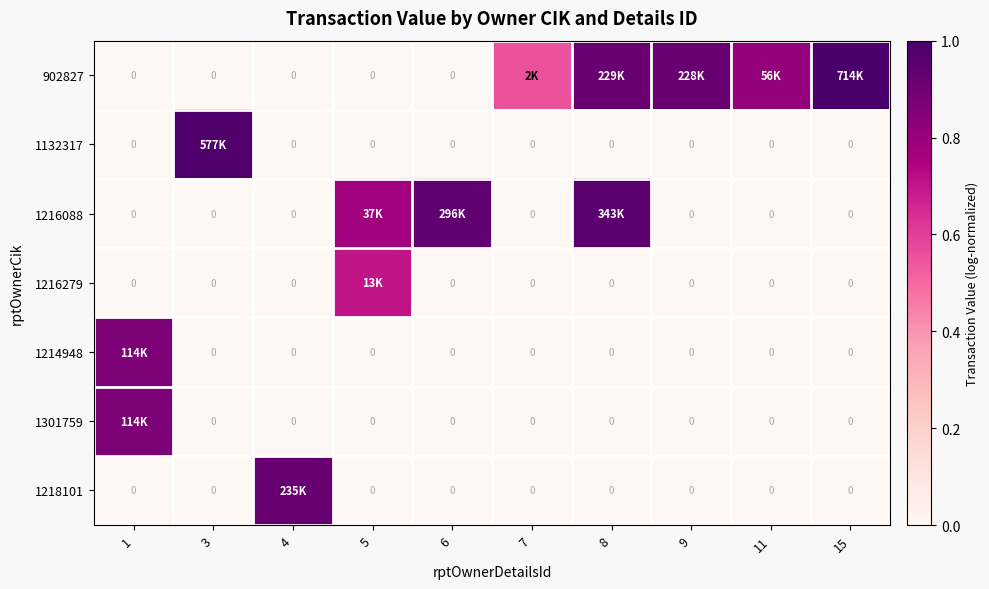

At which category does the chart reach its minimum across all series?

1